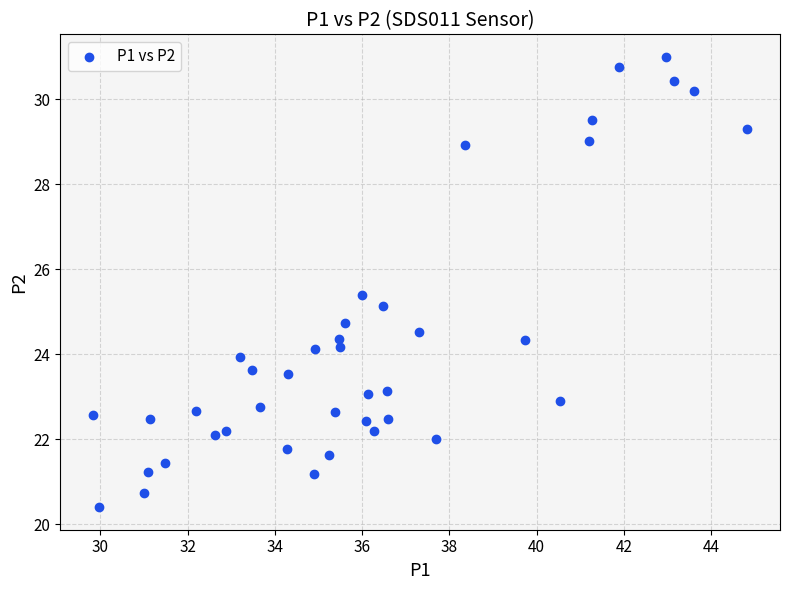

What Y value in the scatter plot is closest to 25?

25.1